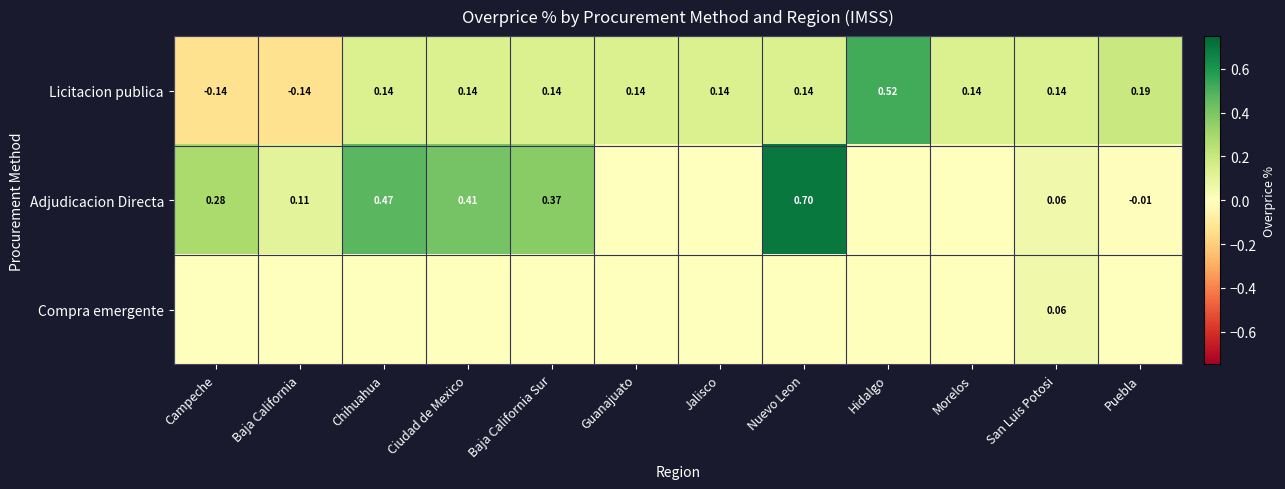

How many values in the Licitacion publica series exceed 0?

10